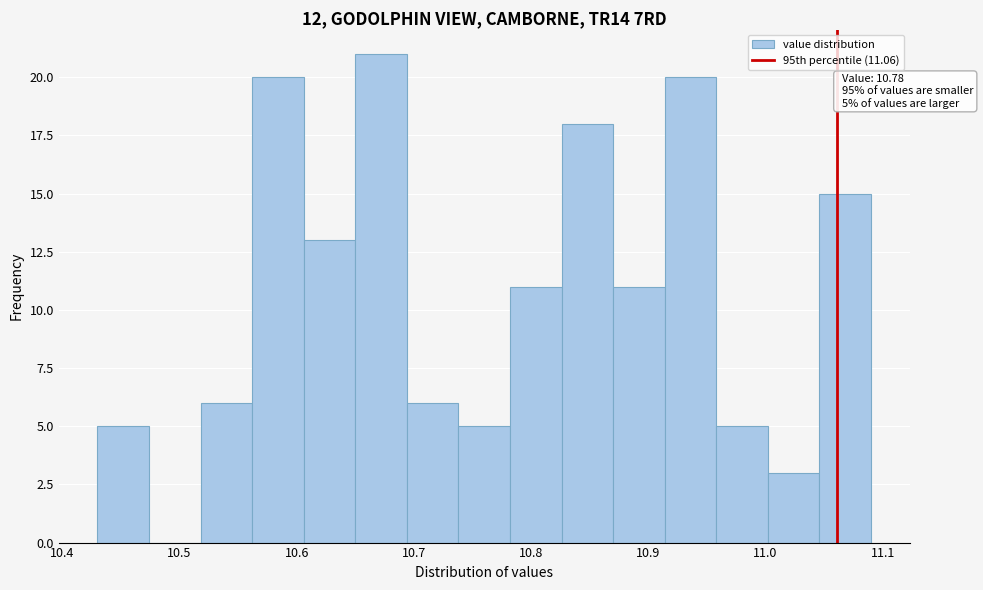

Over which range of the x-axis is the bar tallest?

10.650 to 10.694